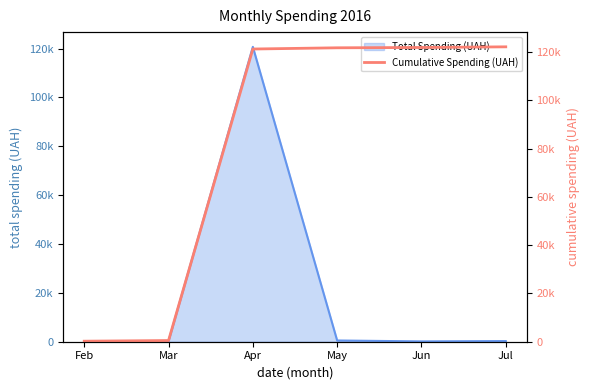

Which label corresponds to the largest value in the chart?

Jul